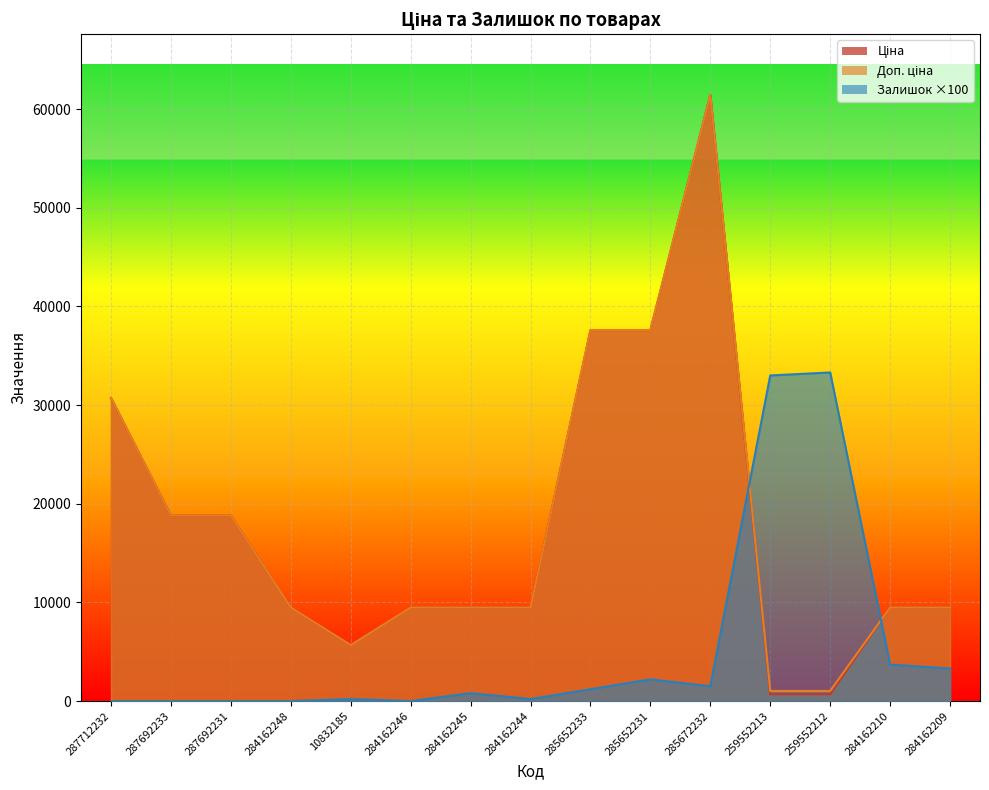

List the labels in order of Ціна value, largest first.

285672232, 285652233, 285652231, 287712232, 287692233, 287692231, 284162248, 284162246, 284162245, 284162244, 284162210, 284162209, 10832185, 259552213, 259552212